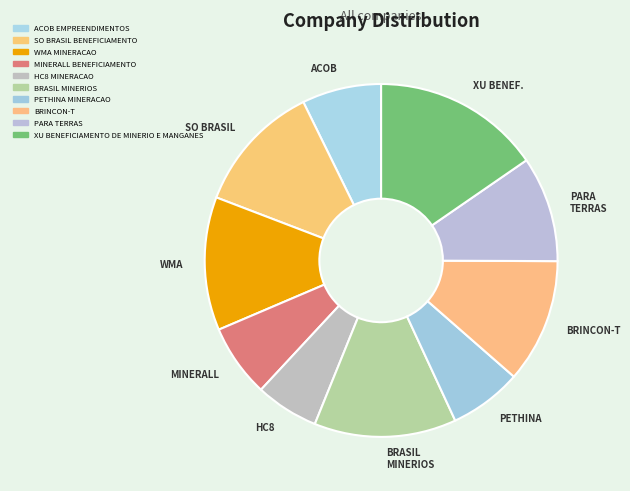

Does any single category account for the majority?

No